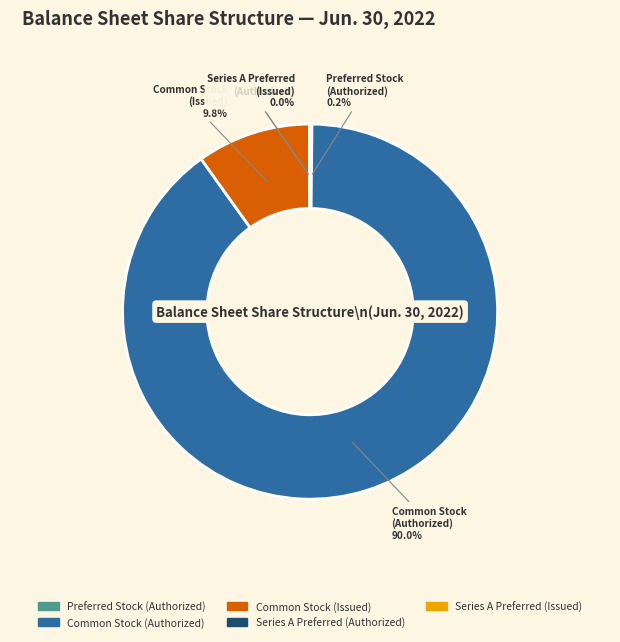

Does any single category account for the majority?

Yes